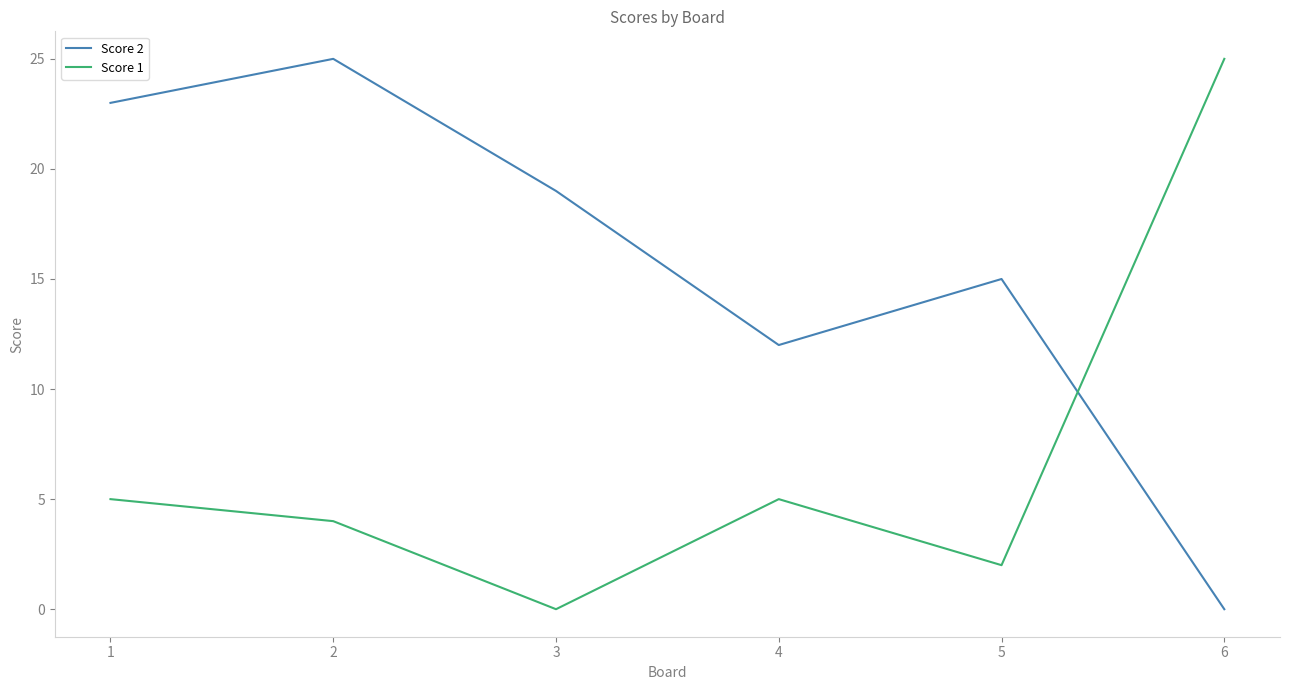

Rank the series by their average value, from lowest to highest.

Score 1, Score 2